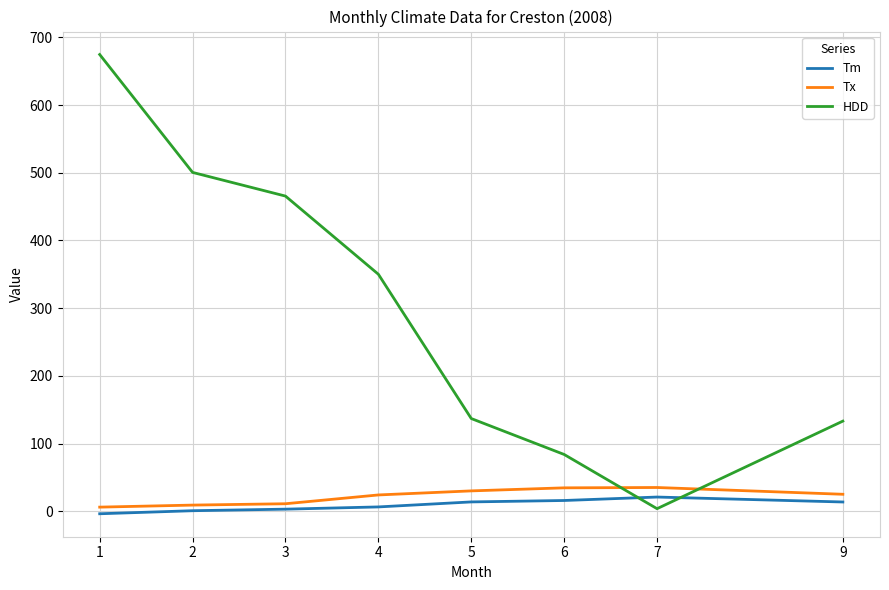

Which series has the widest spread of values?

HDD